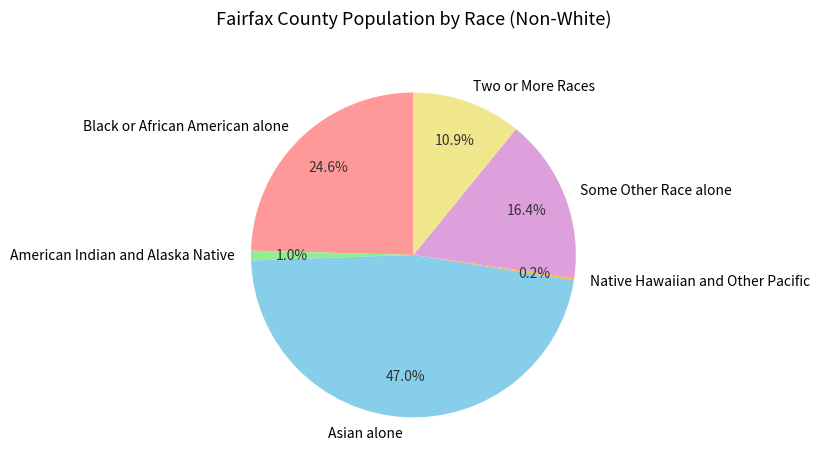

To the nearest percent, what portion does Black or African American alone represent?

25%